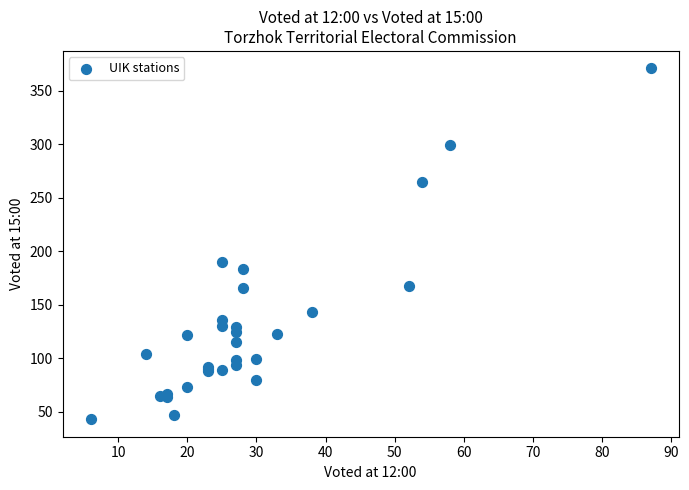

What Y value in the scatter plot is closest to 207?

190